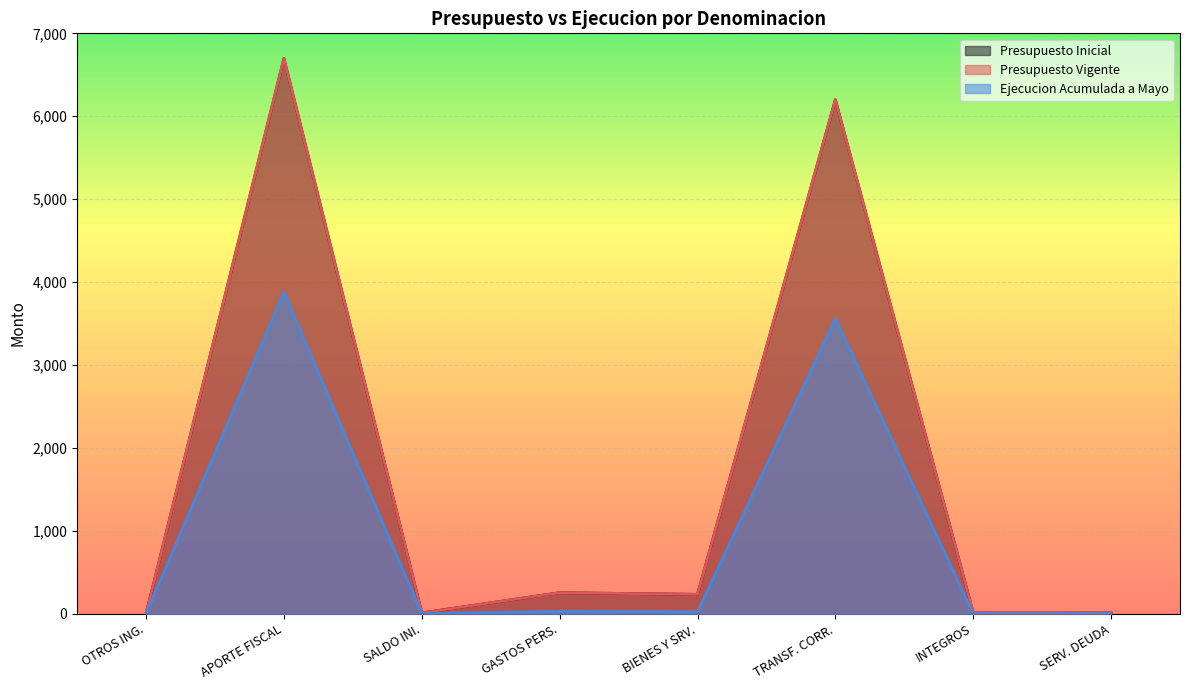

Which series has the widest spread of values?

Presupuesto Inicial